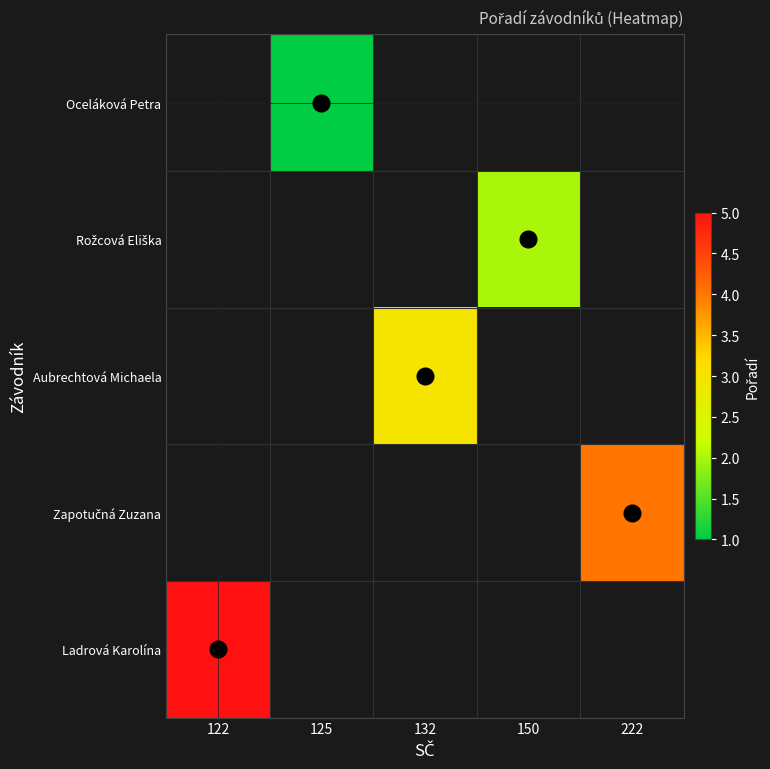

Between 125 and 150, which is larger?

150